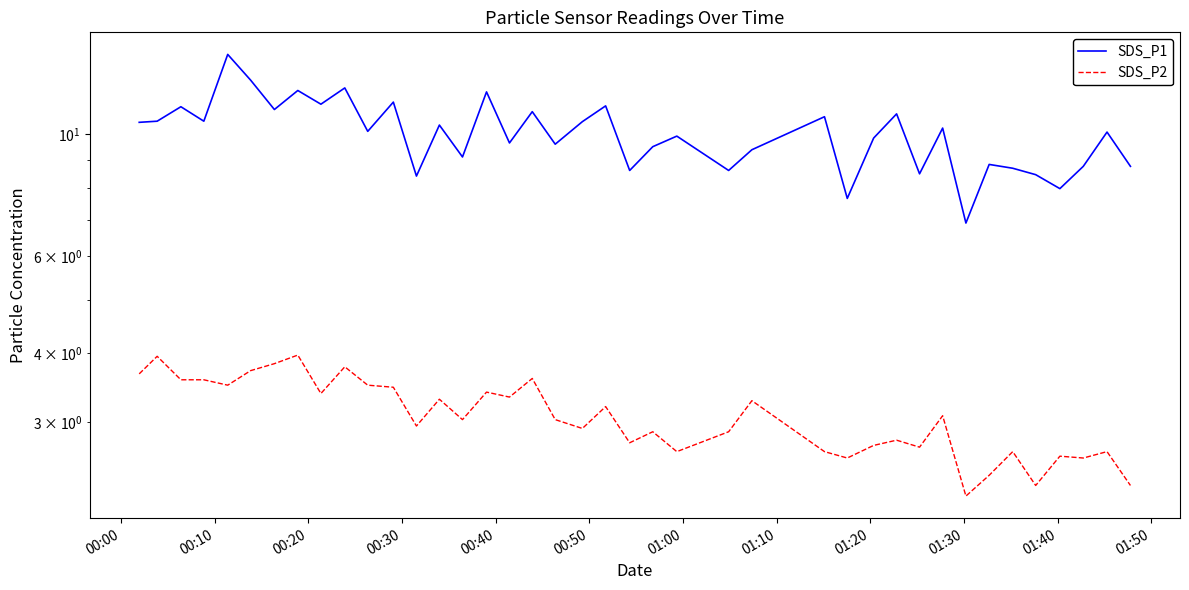

In SDS_P2, how many points are higher than both neighbors (excluding endpoints)?

14